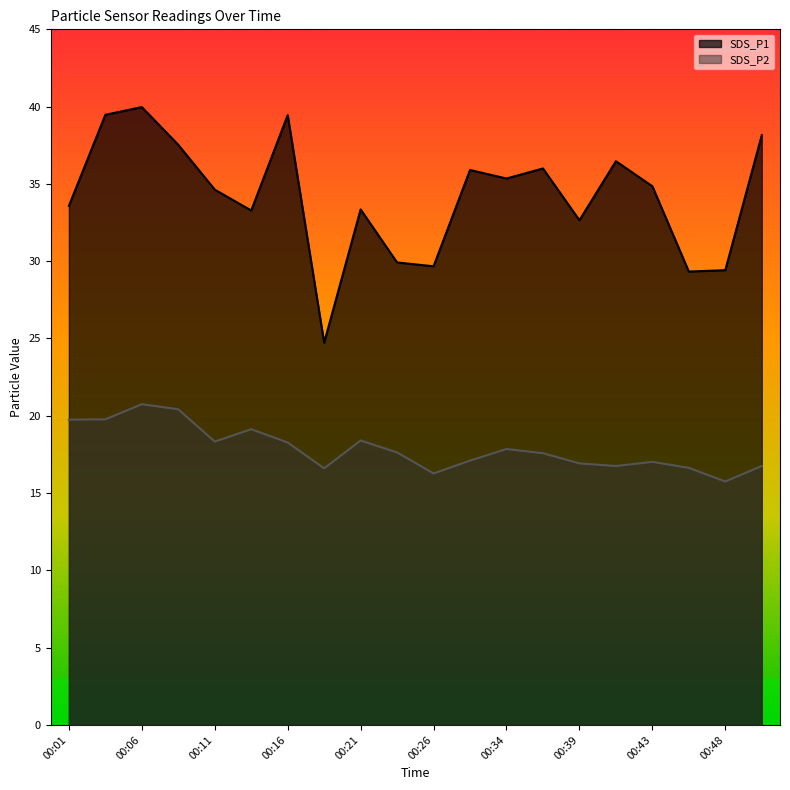

At which category is the sum across all series the highest?

00:06